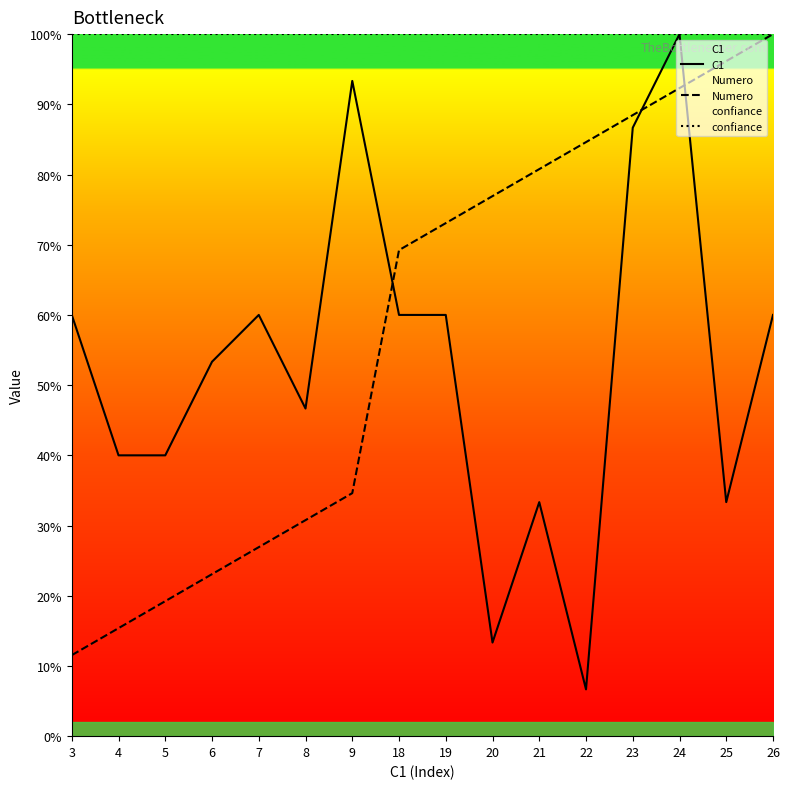

True or false: C1 and confiance cross at least once.

False